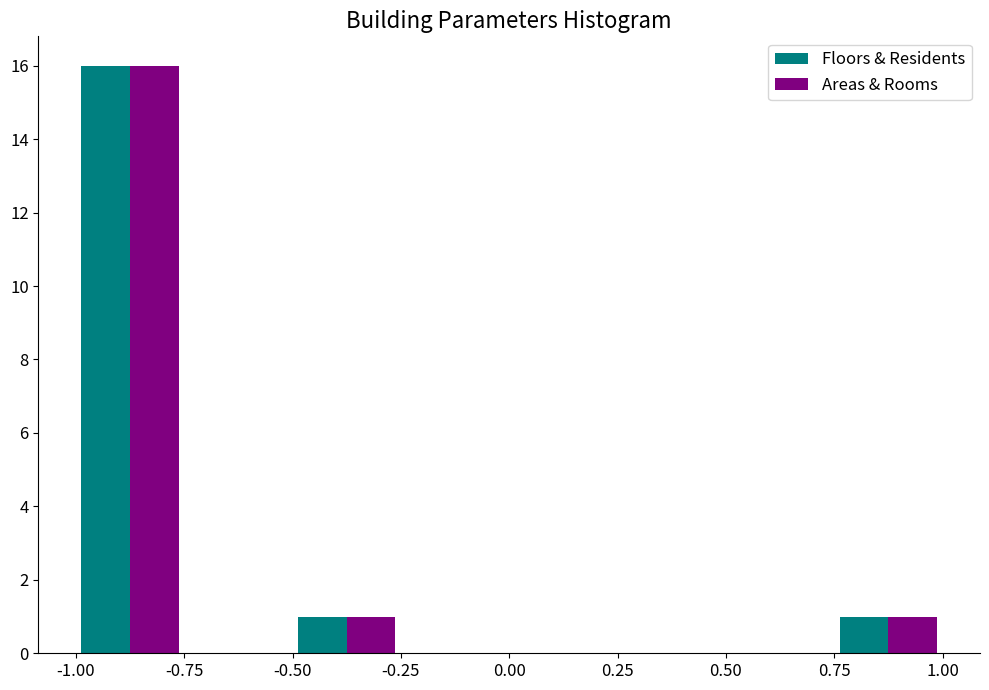

In the Floors & Residents series, which range on the x-axis has the tallest bar?

-1.00 to -0.75